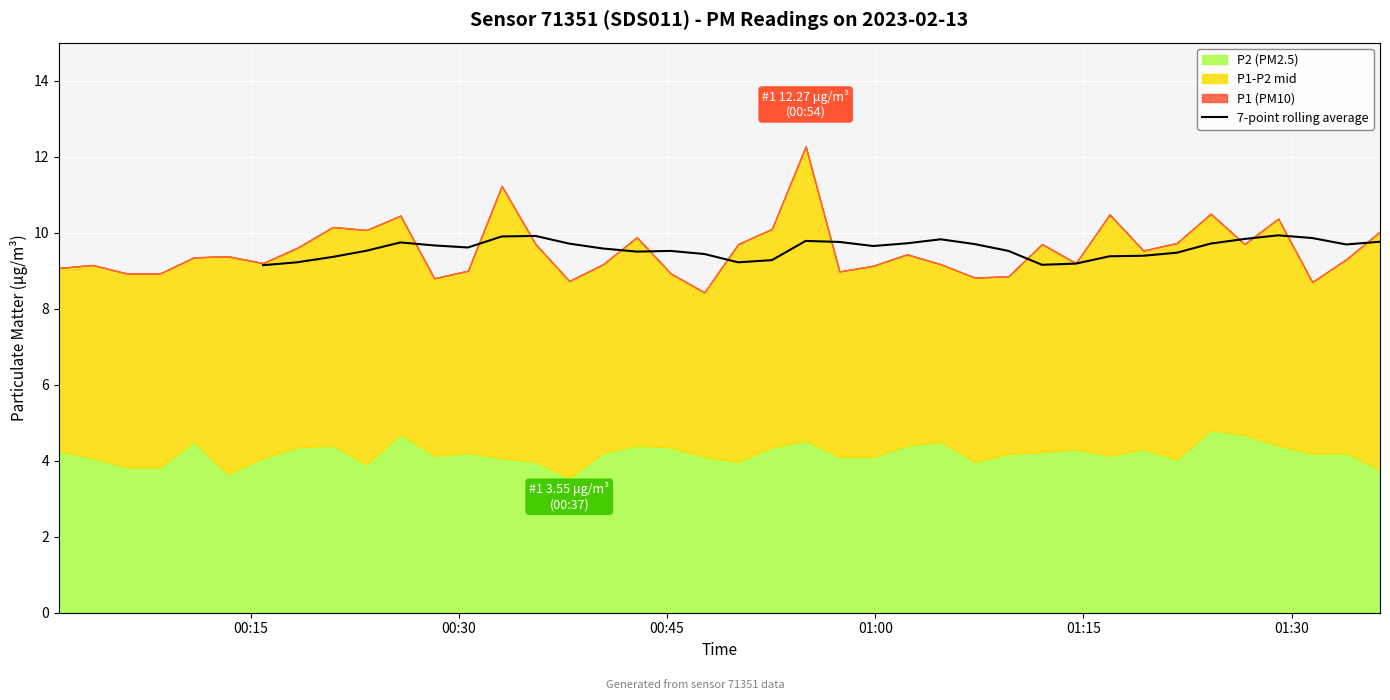

What is the maximum value for 7-point rolling average?

9.9